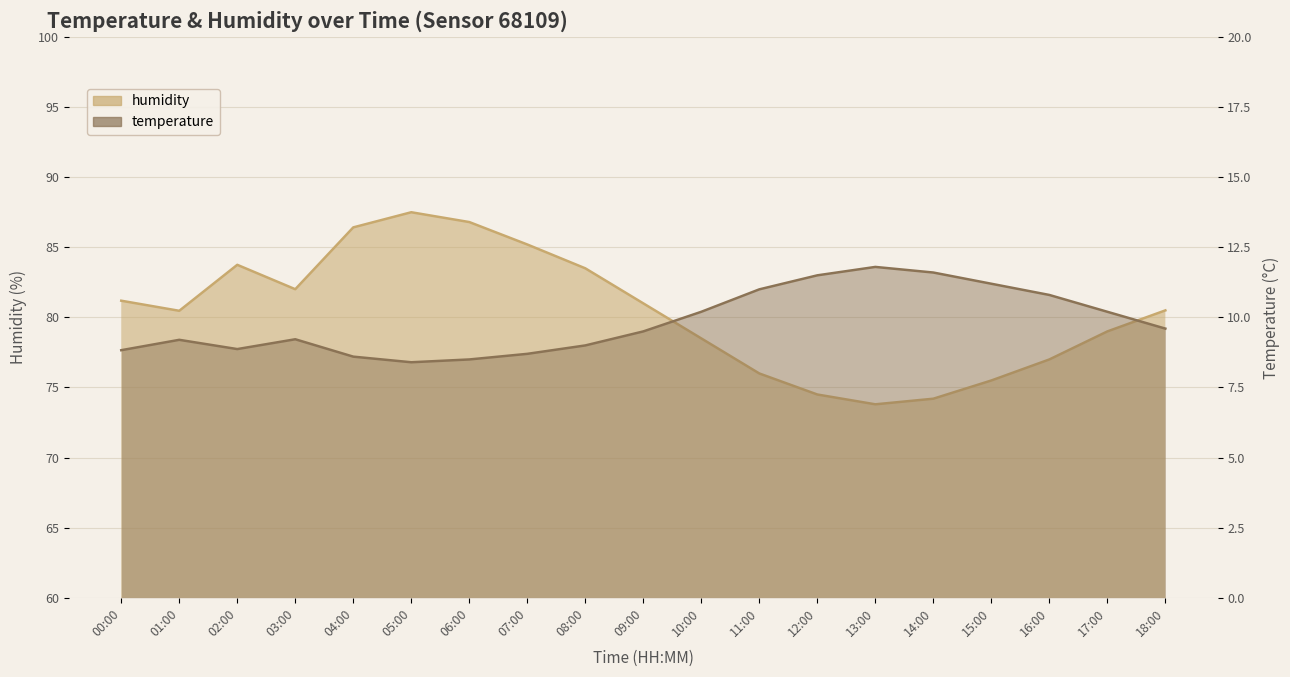

How many lines are shown in the chart?

2